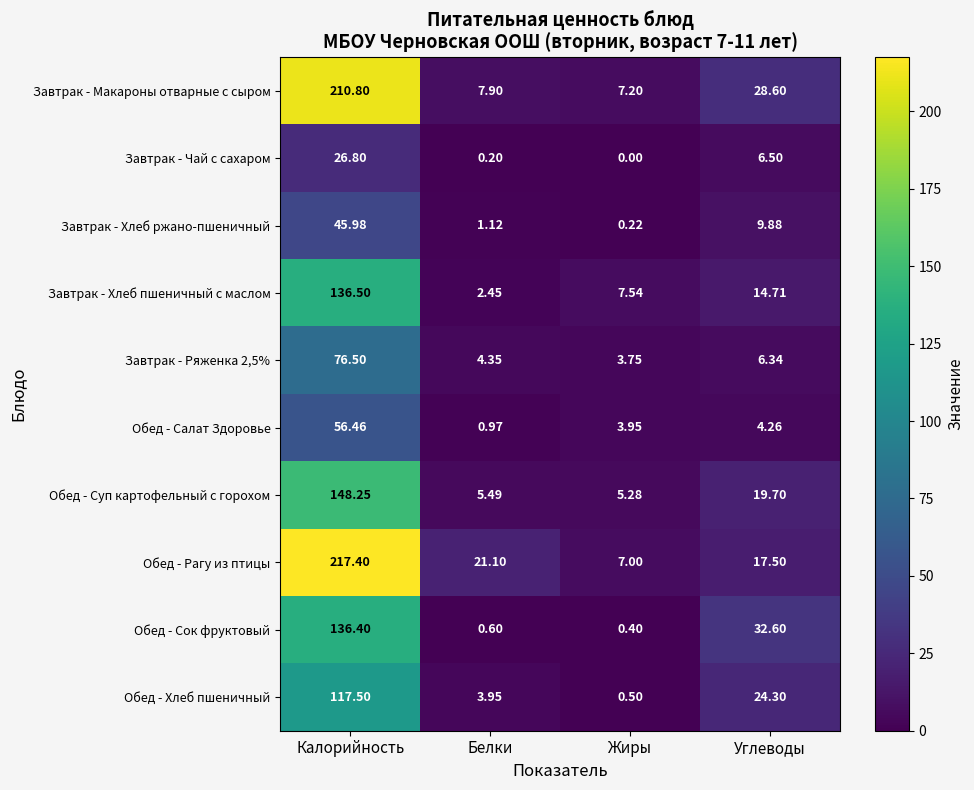

Rank the series by their maximum value, from lowest to highest.

Завтрак - Чай с сахаром, Завтрак - Хлеб ржано-пшеничный, Обед - Салат Здоровье, Завтрак - Ряженка 2,5%, Обед - Хлеб пшеничный, Обед - Сок фруктовый, Завтрак - Хлеб пшеничный с маслом, Обед - Суп картофельный с горохом, Завтрак - Макароны отварные с сыром, Обед - Рагу из птицы